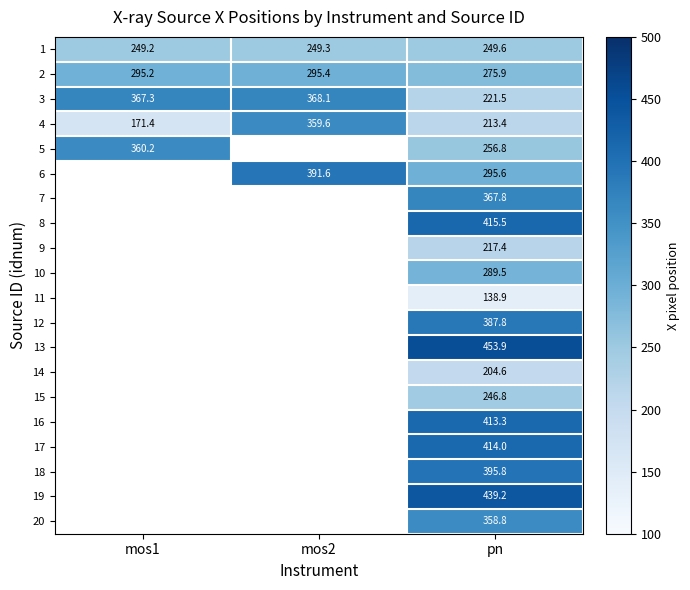

What is the sum of the 1 values at mos2 and pn?

498.9